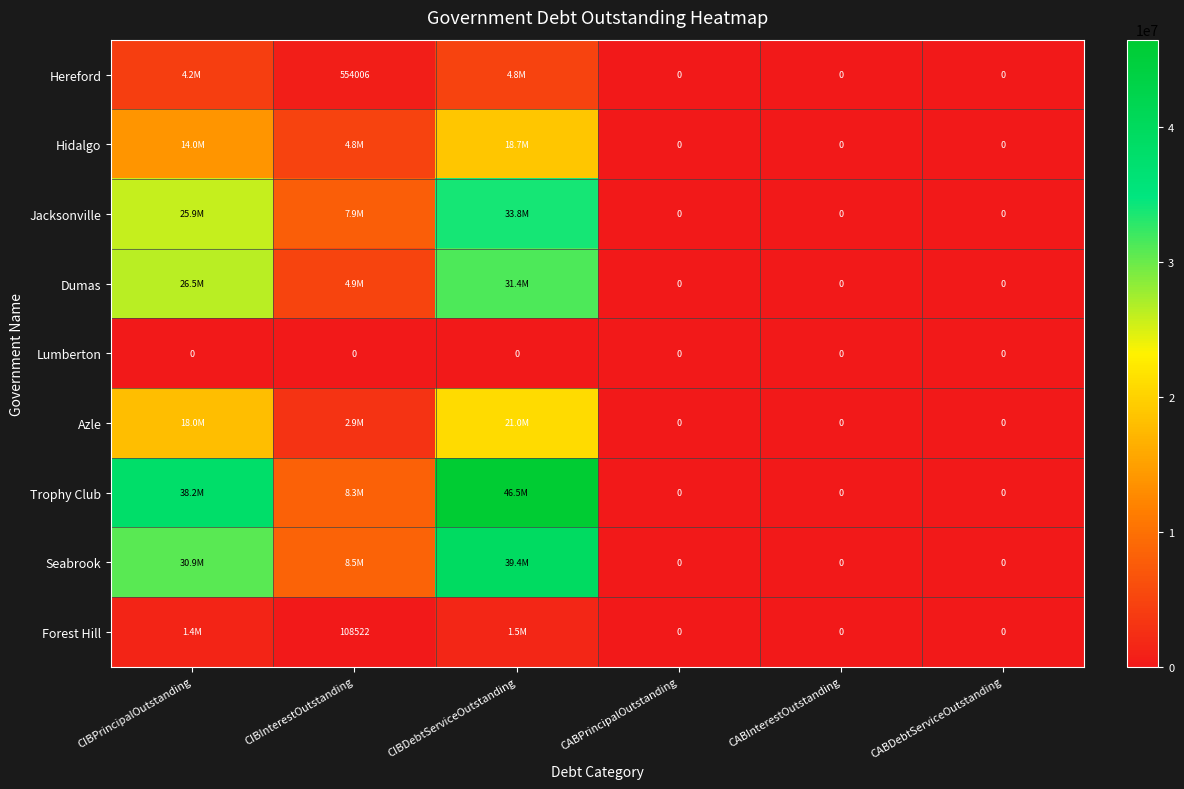

What is the sum of all Forest Hill values?

3097043.5